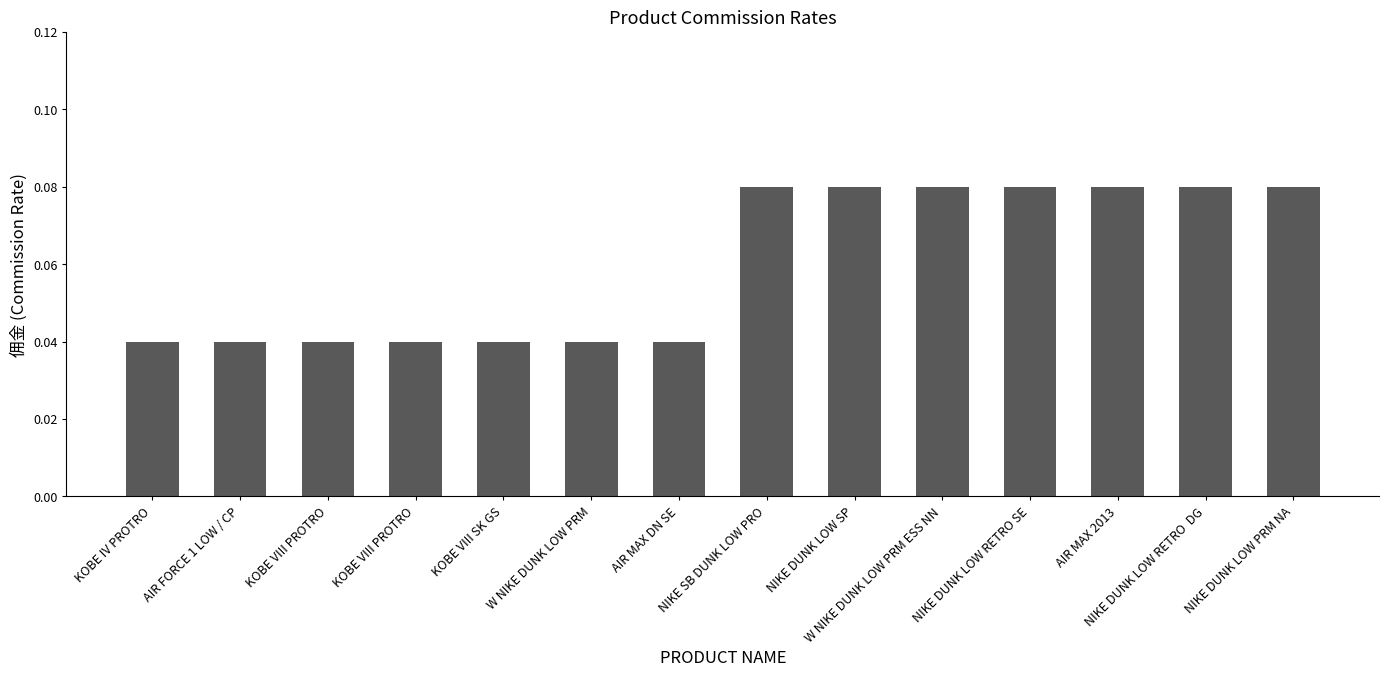

Read the value at NIKE SB DUNK LOW PRO.

0.1